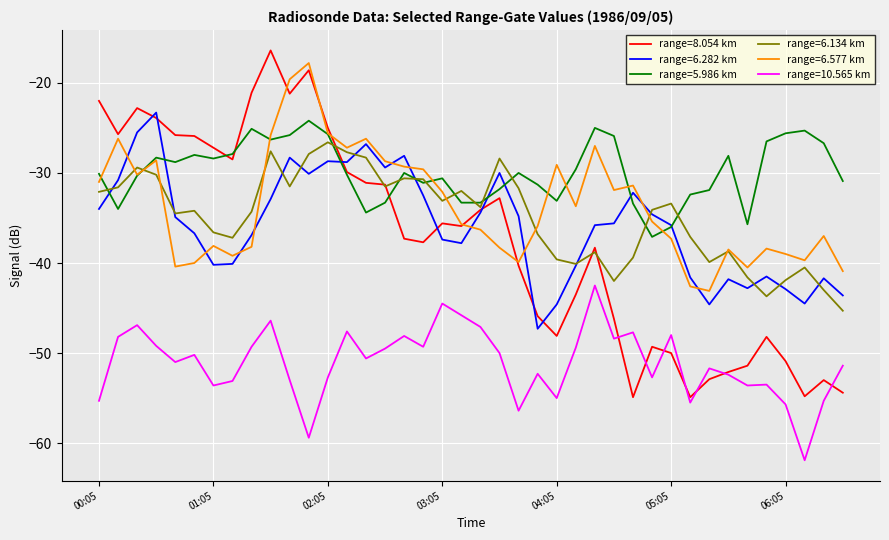

True or false: range=10.565 km and range=6.282 km intersect in this chart.

False